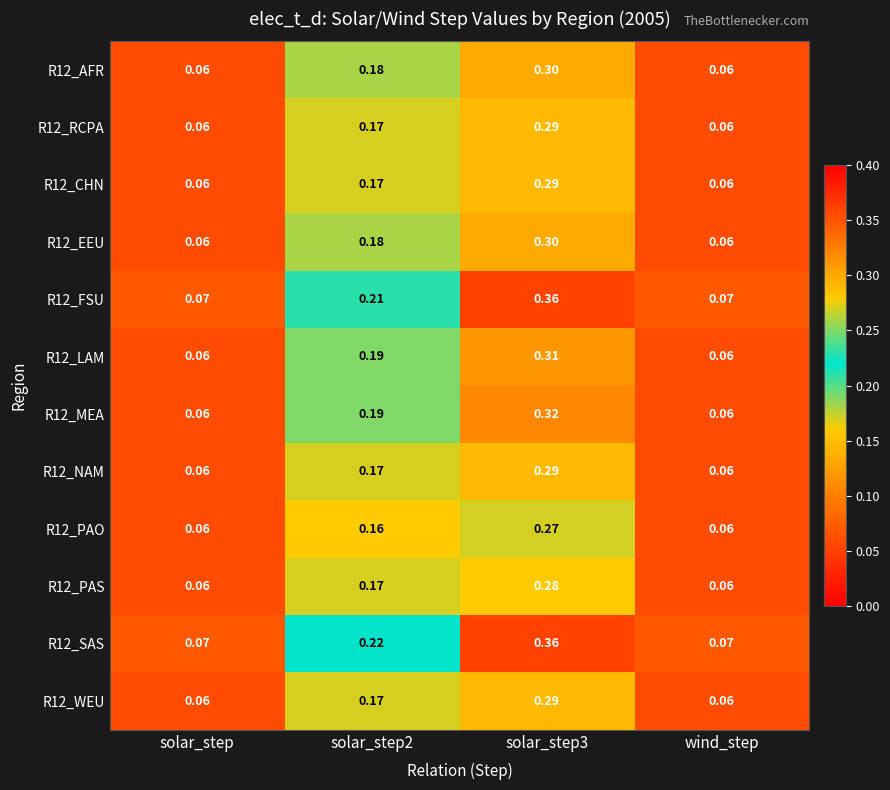

Count the number of categories in the chart.

4